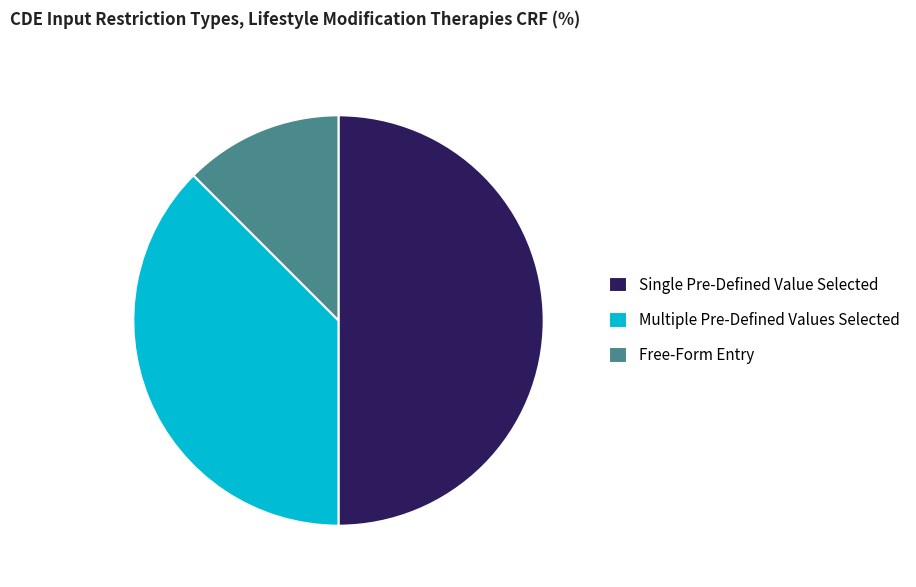

Does Multiple Pre-Defined Values Selected represent more than half of the total?

No